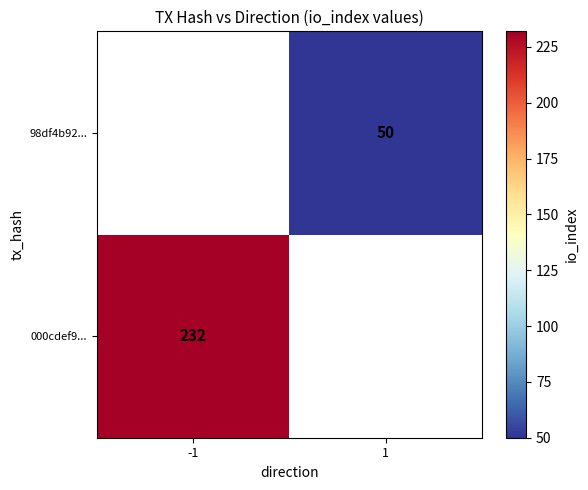

Is it true that 98df4b92... equals 10 at 1?

False